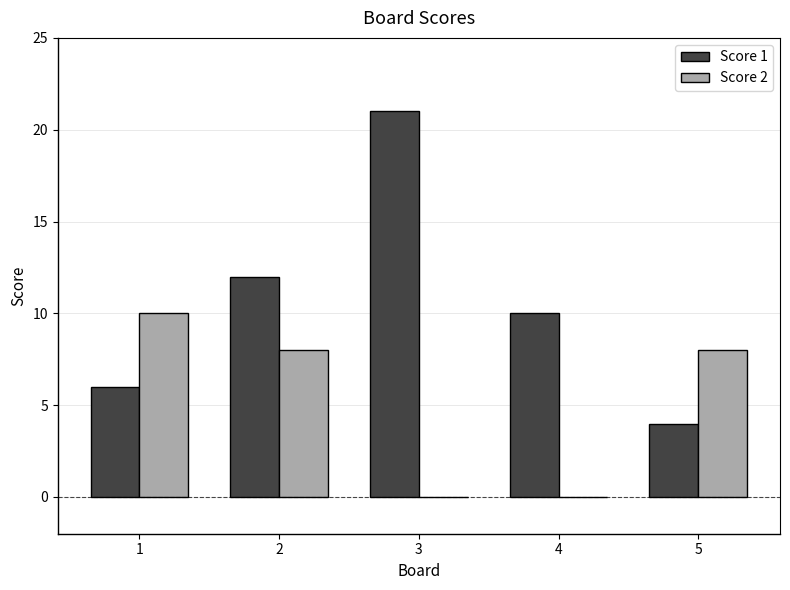

Count the Score 2 values in the range 0 to 8.

4